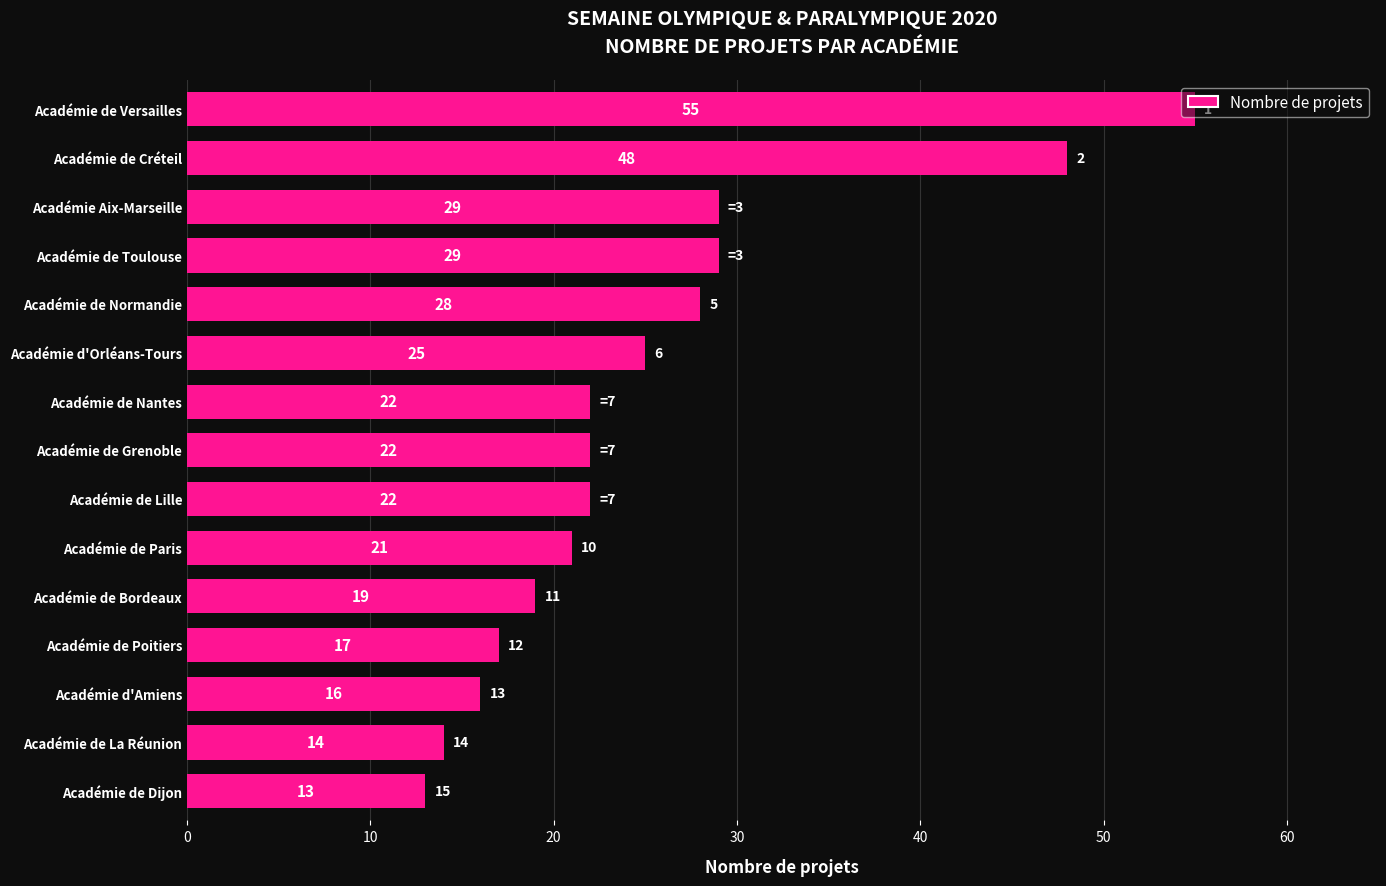

What is the difference between the maximum and second lowest values?

41